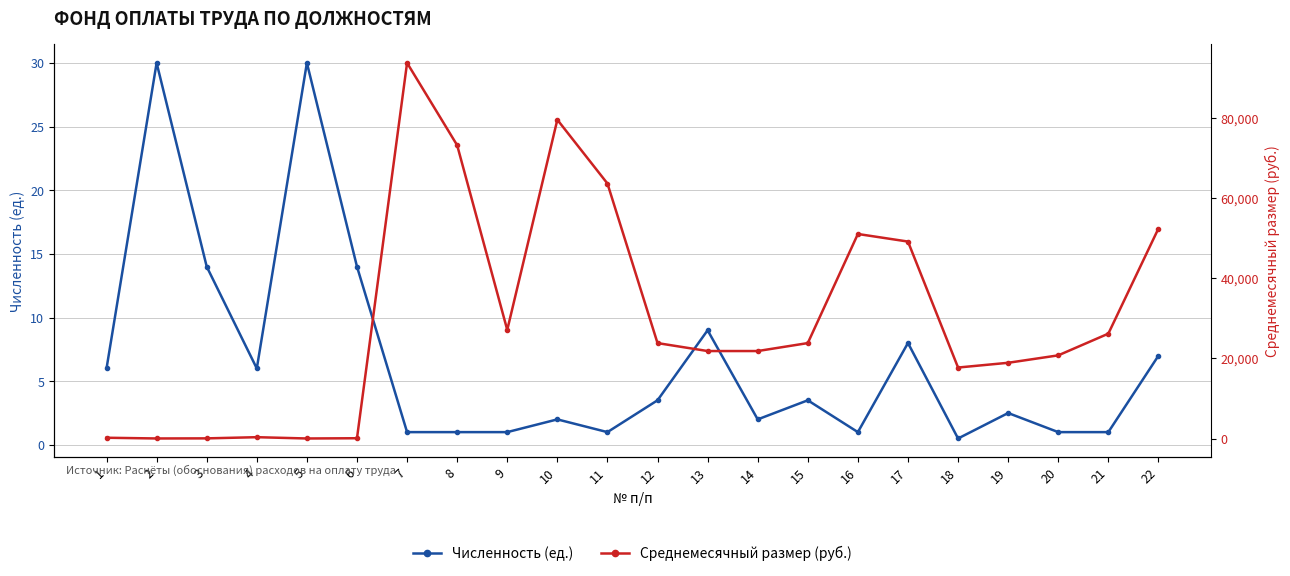

Between 19 and 10, which is larger?

19